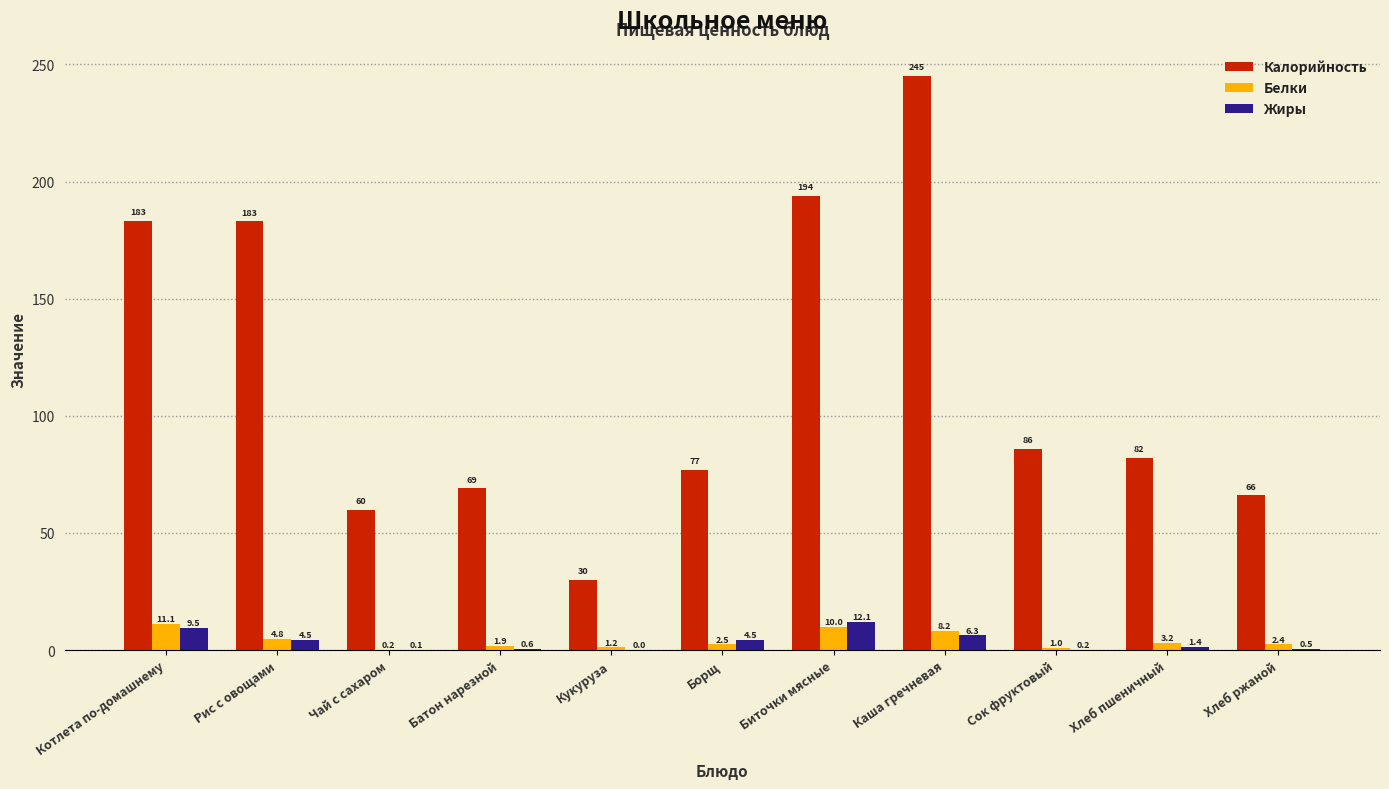

At which category is the sum across all series the highest?

Каша гречневая